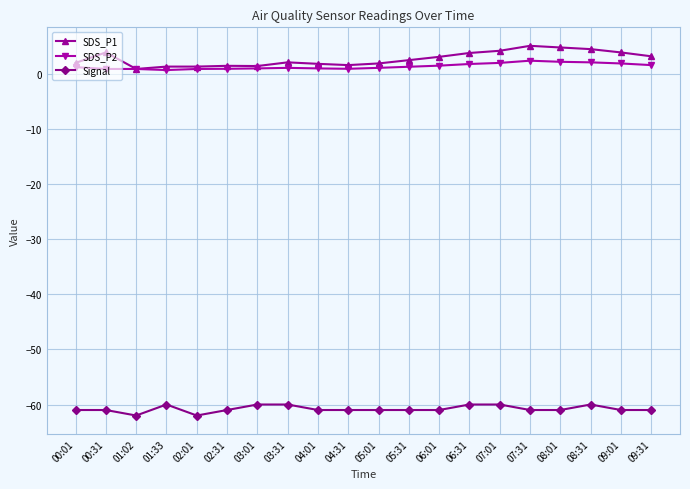

What is the value of the SDS_P2 point at the 6th from the left?

0.9